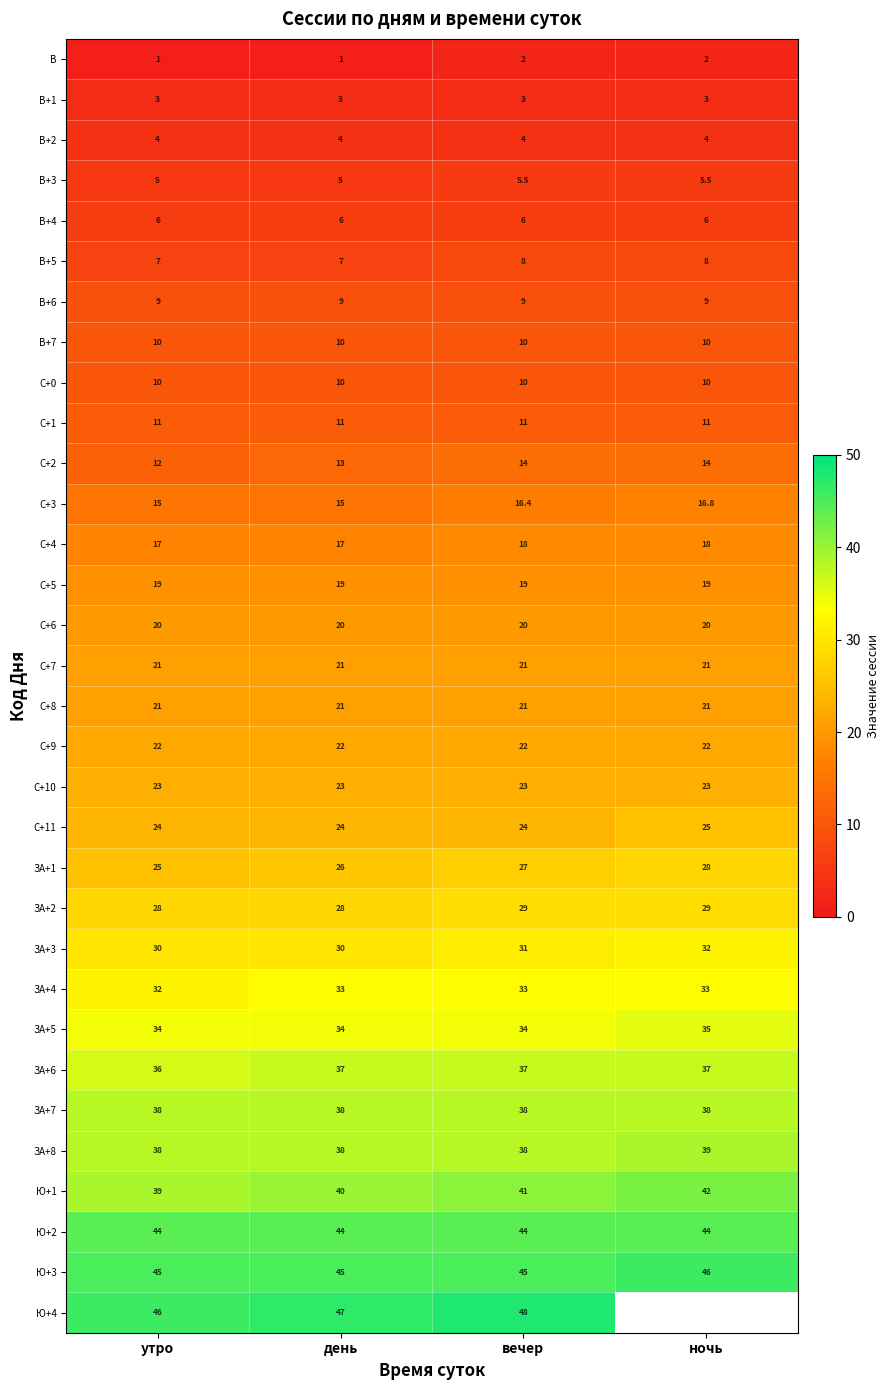

Count the number of data series in this chart.

32